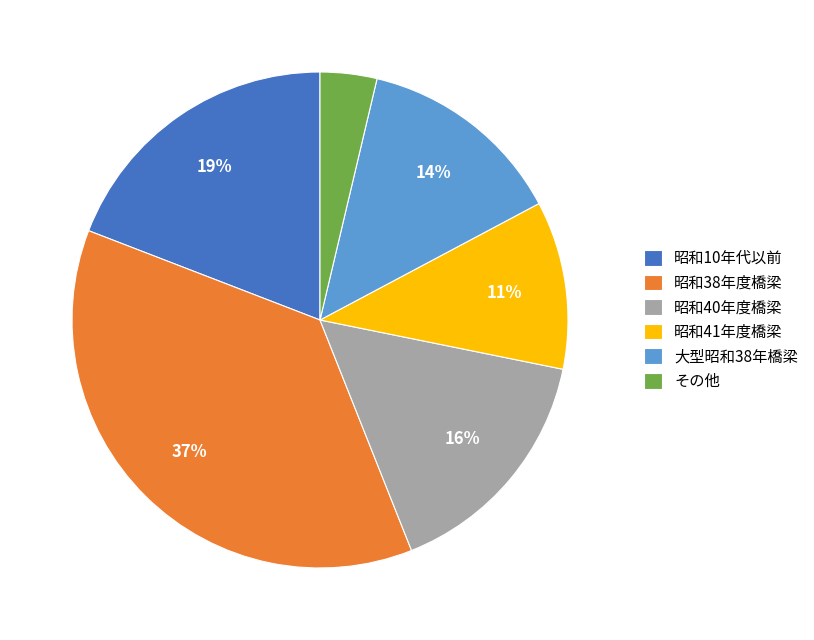

Combined, do 大型昭和38年橋梁 and 昭和10年代以前 account for over 50%?

No